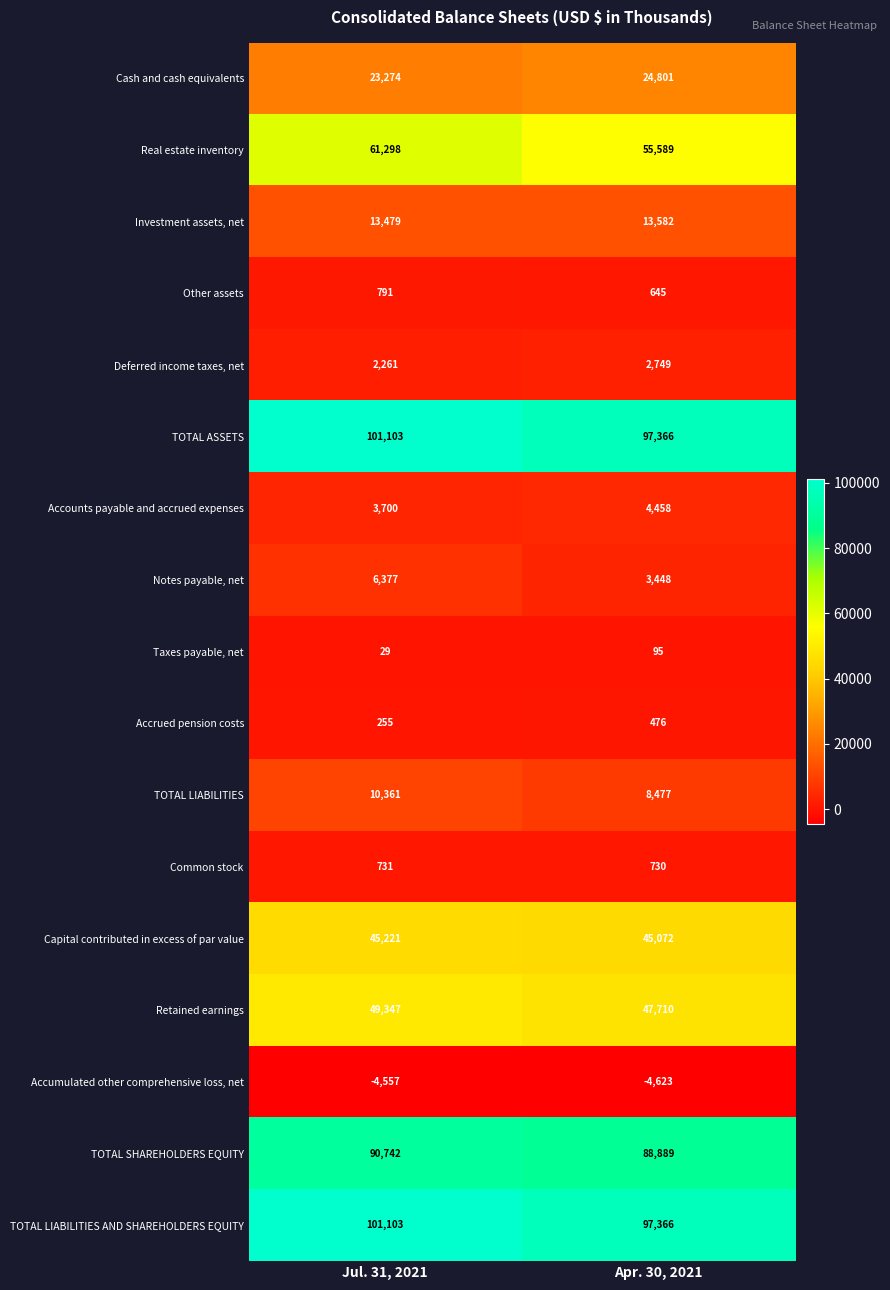

The value of Capital contributed in excess of par value at Apr. 30, 2021 is 12424. True or false?

False